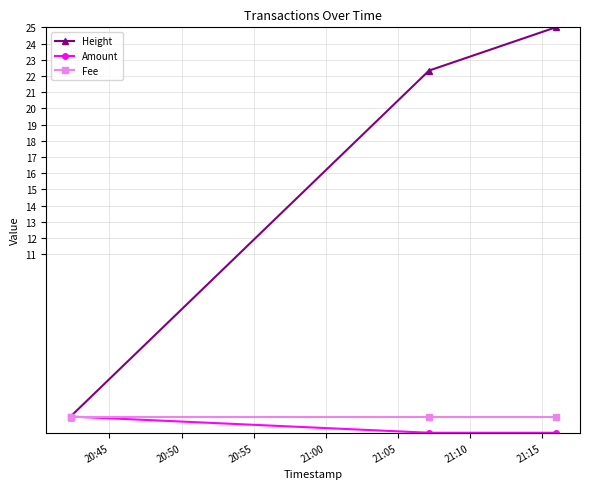

The Height series shows 6.2 at 21:00. True or false?

False